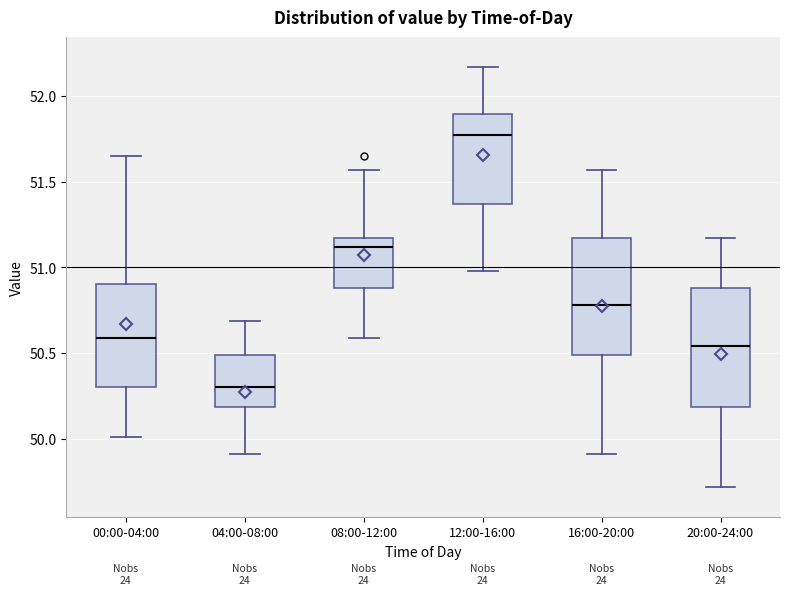

Reading left to right, transcribe this box plot: for each box, give where its median line is, the range the box spans, and where its two whiskers end, as read against the y-axis. The values are not printed on the chart, so give them approximately, as read against the axis.

00:00-04:00: median 50.60, box 50.30 to 50.90, whiskers 50.00 to 51.65
04:00-08:00: median 50.30, box 50.20 to 50.50, whiskers 49.90 to 50.70
08:00-12:00: median 51.10, box 50.90 to 51.15, whiskers 50.60 to 51.55
12:00-16:00: median 51.75, box 51.35 to 51.90, whiskers 51.00 to 52.15
16:00-20:00: median 50.80, box 50.50 to 51.15, whiskers 49.90 to 51.55
20:00-24:00: median 50.55, box 50.20 to 50.90, whiskers 49.70 to 51.15